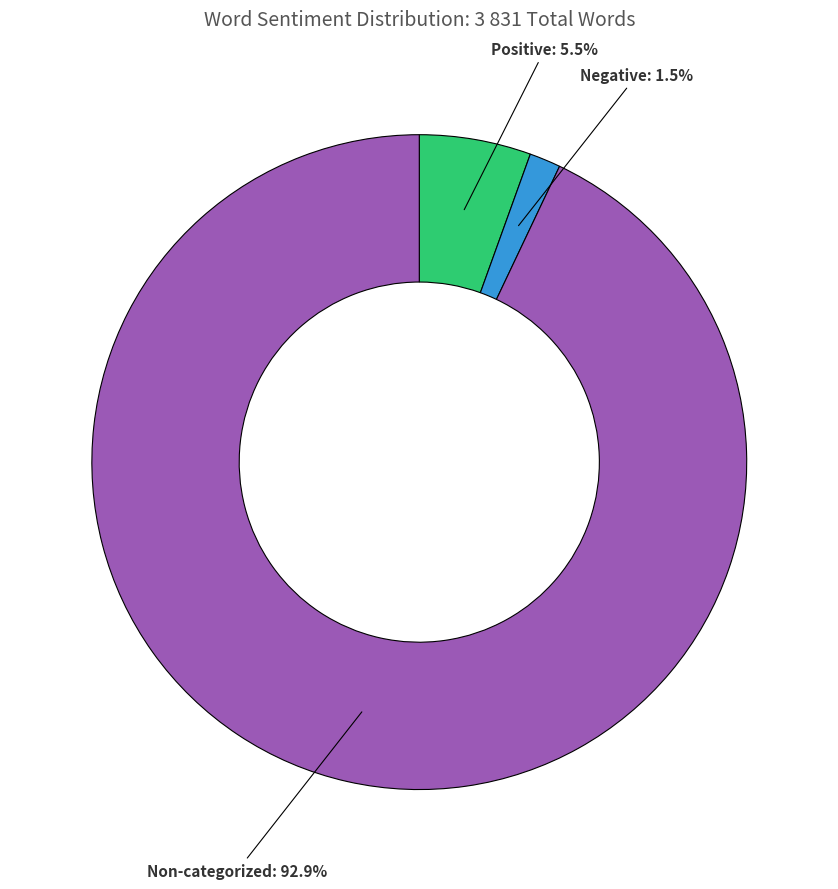

Which category has the biggest portion of the pie?

Non-categorized: 92.9%